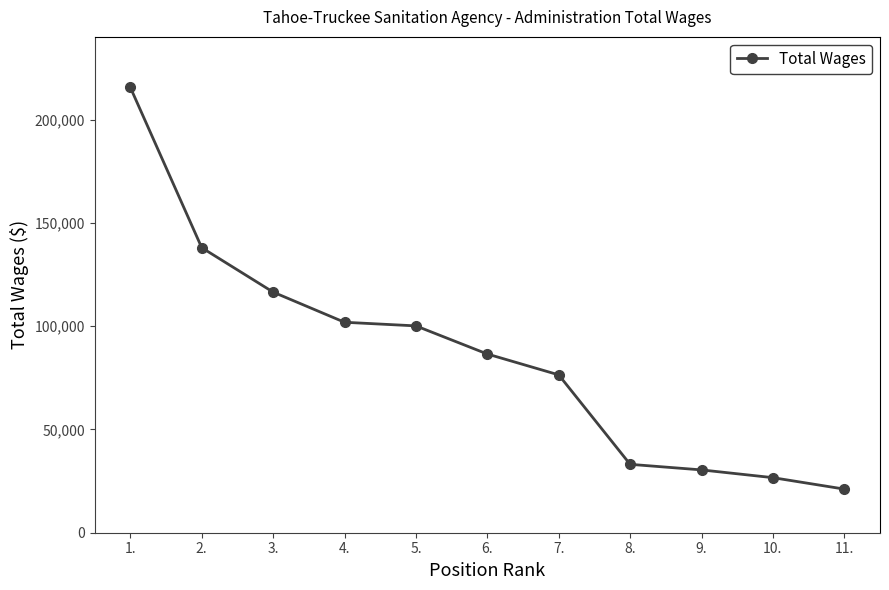

What is the difference between the values at 10. and 4.?

75218